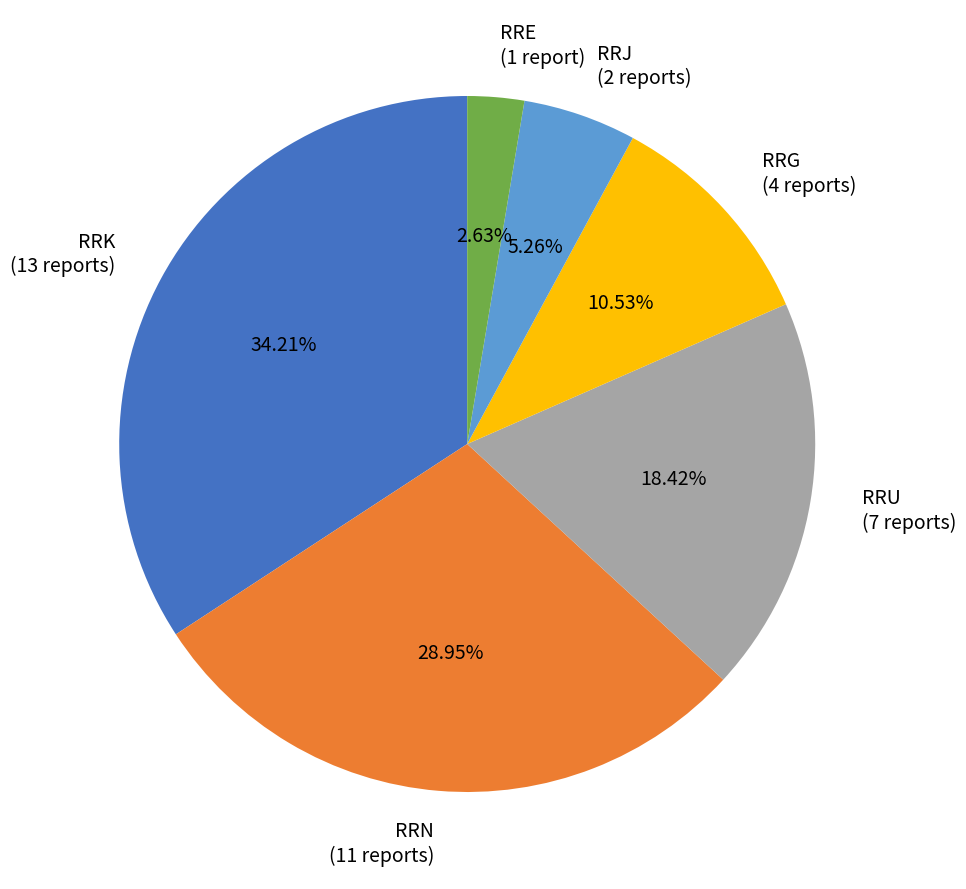

Which category has the smallest portion of the pie?

RRE (1 report)